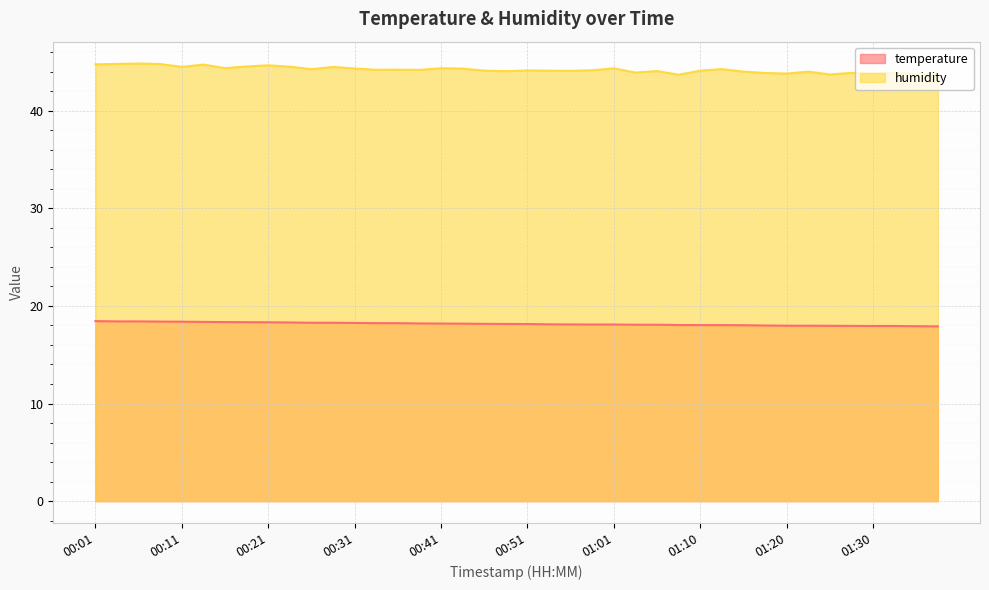

Where is humidity nearest to the value 44?

01:15